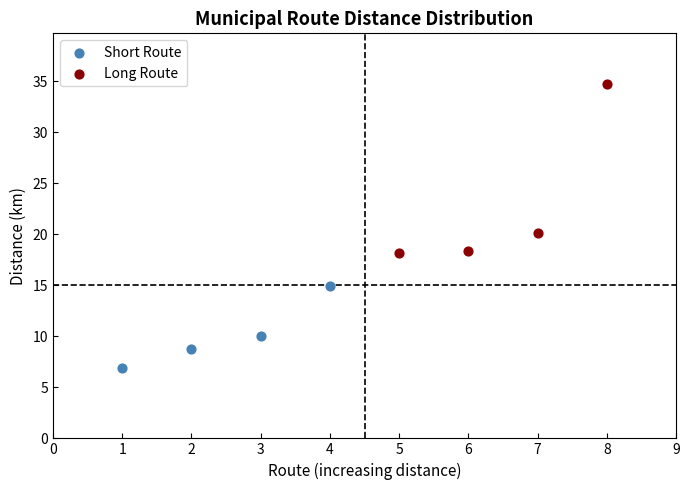

Which series has the largest Y range (max minus min)?

Long Route